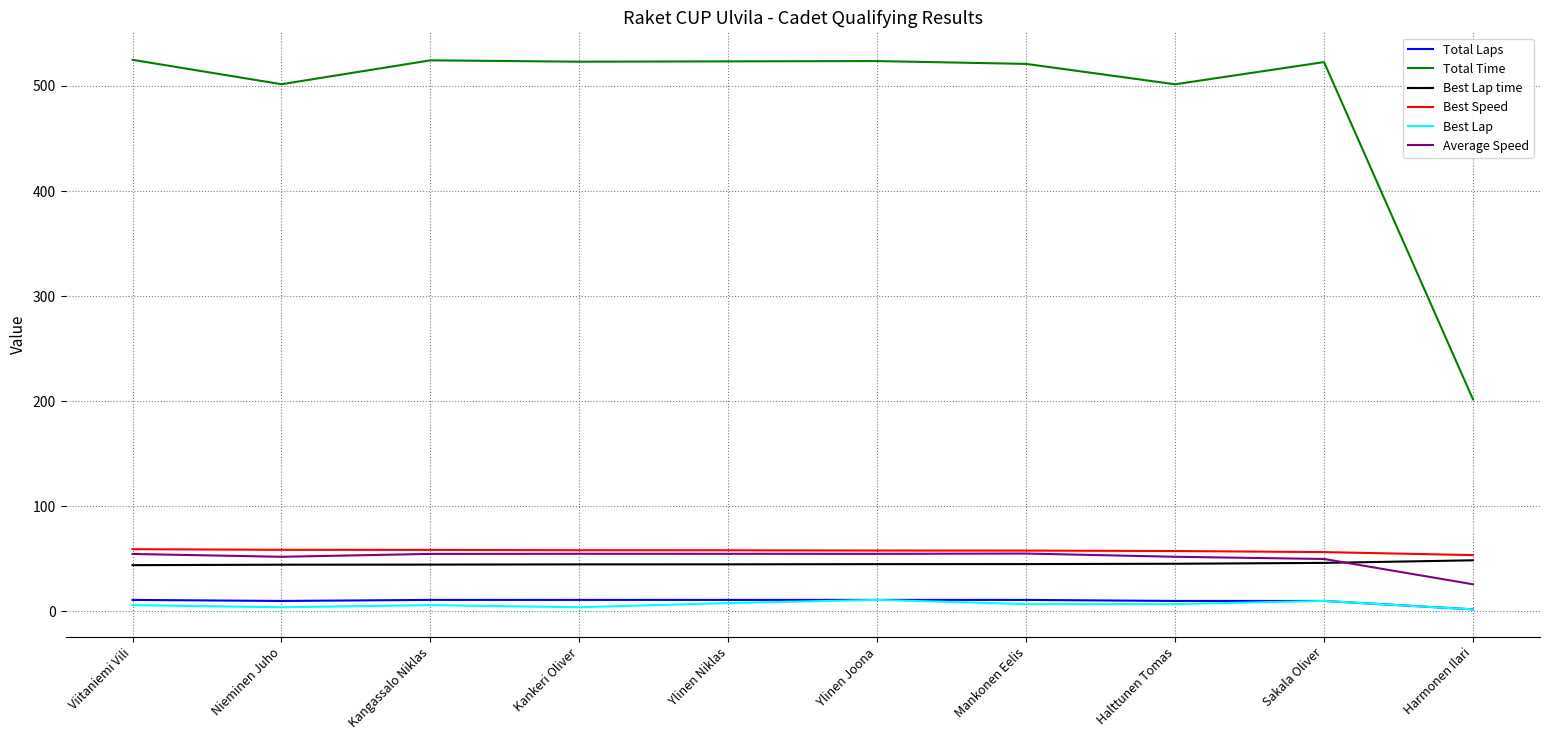

What is the approximate value of Best Speed at Nieminen Juho?

58.7